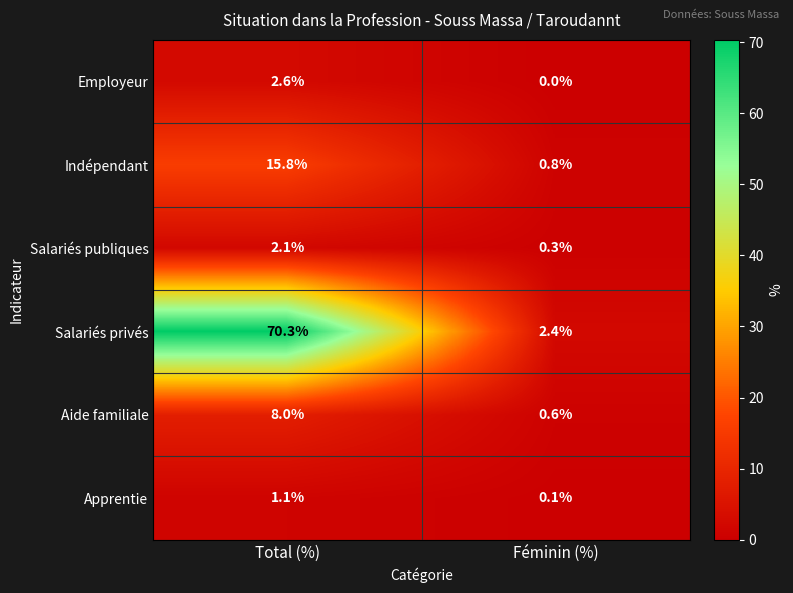

At which label is Indépendant closest to 8?

Féminin (%)